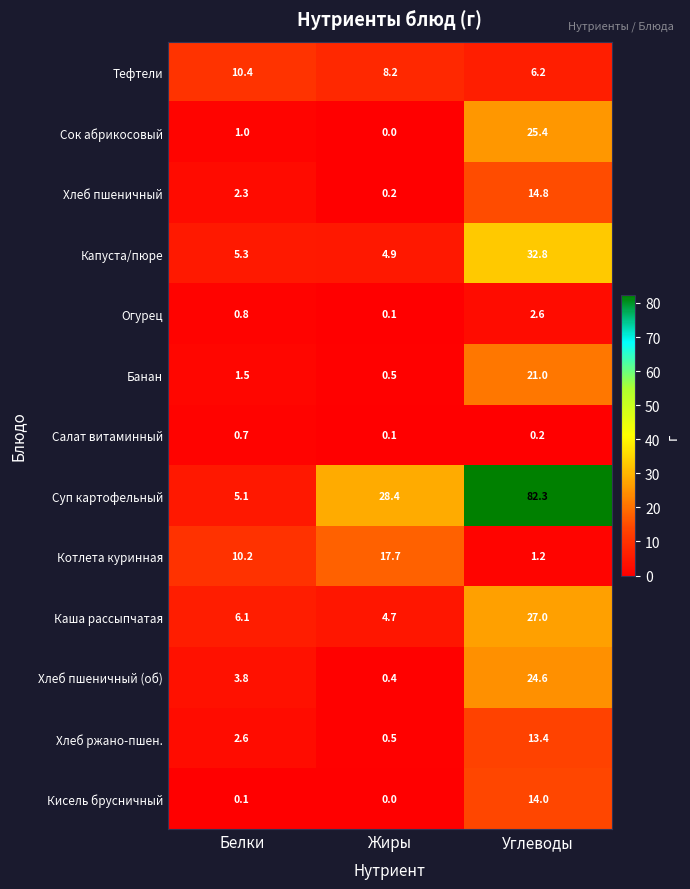

The value of Хлеб пшеничный (об) at Углеводы is 24.6. True or false?

True